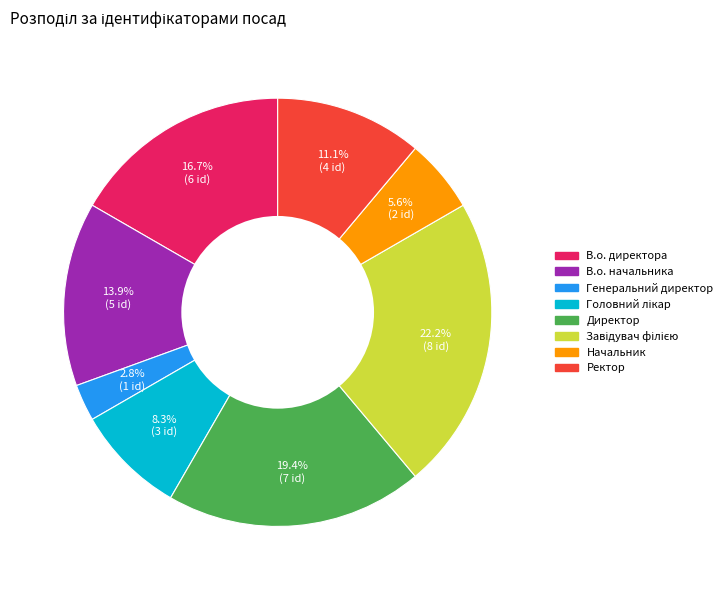

Between Ректор and Начальник, which is larger?

Ректор